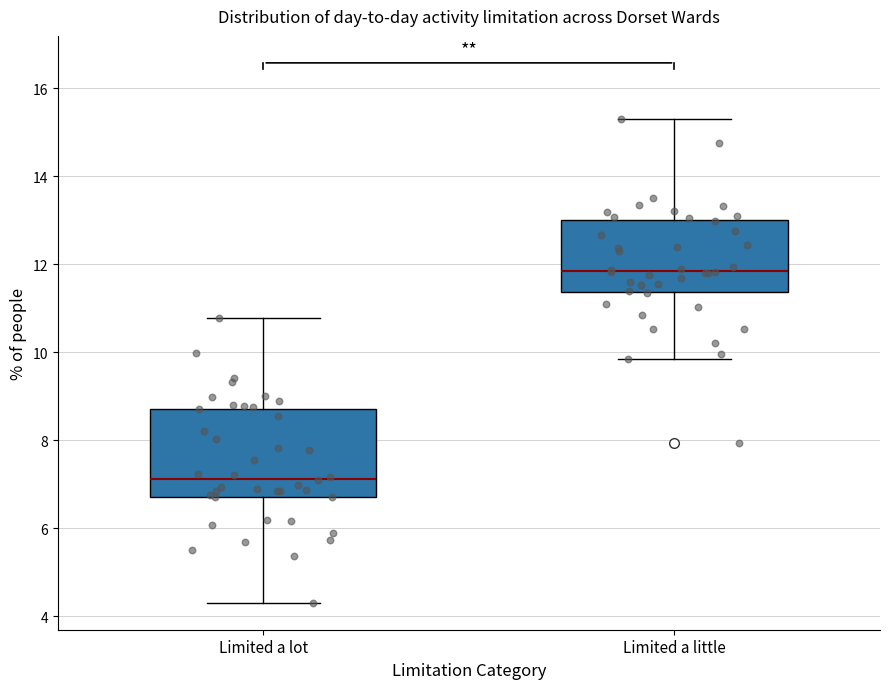

Reading left to right, transcribe this box plot: for each box, give where its median line is, the range the box spans, and where its two whiskers end, as read against the y-axis. The values are not printed on the chart, so give them approximately, as read against the axis.

Limited a lot: median 7.2, box 6.8 to 8.8, whiskers 4.4 to 10.8
Limited a little: median 11.8, box 11.4 to 13.0, whiskers 9.8 to 15.4